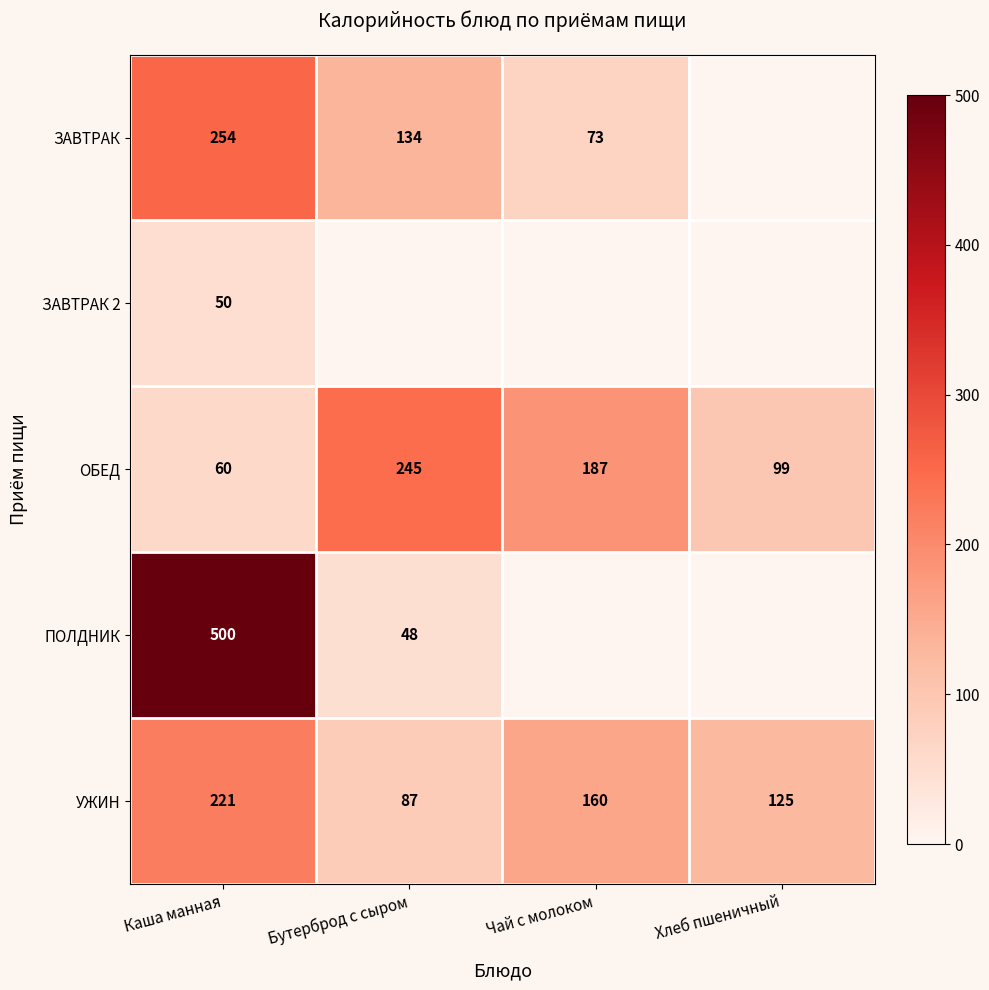

Rank the categories by ОБЕД value from highest to lowest.

Бутерброд с сыром, Чай с молоком, Хлеб пшеничный, Каша манная